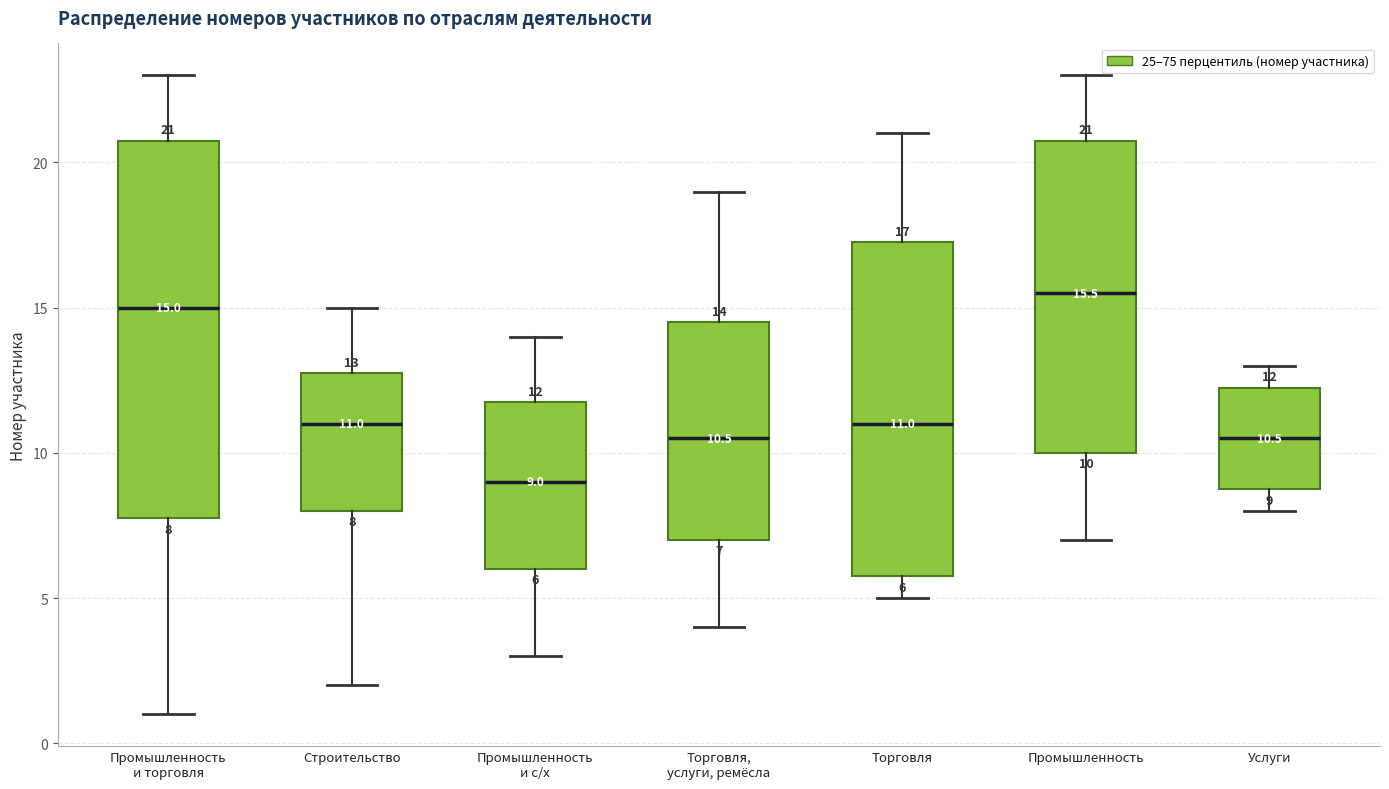

Which box is the tallest, from its lower edge to its upper edge?

Промышленность и торговля